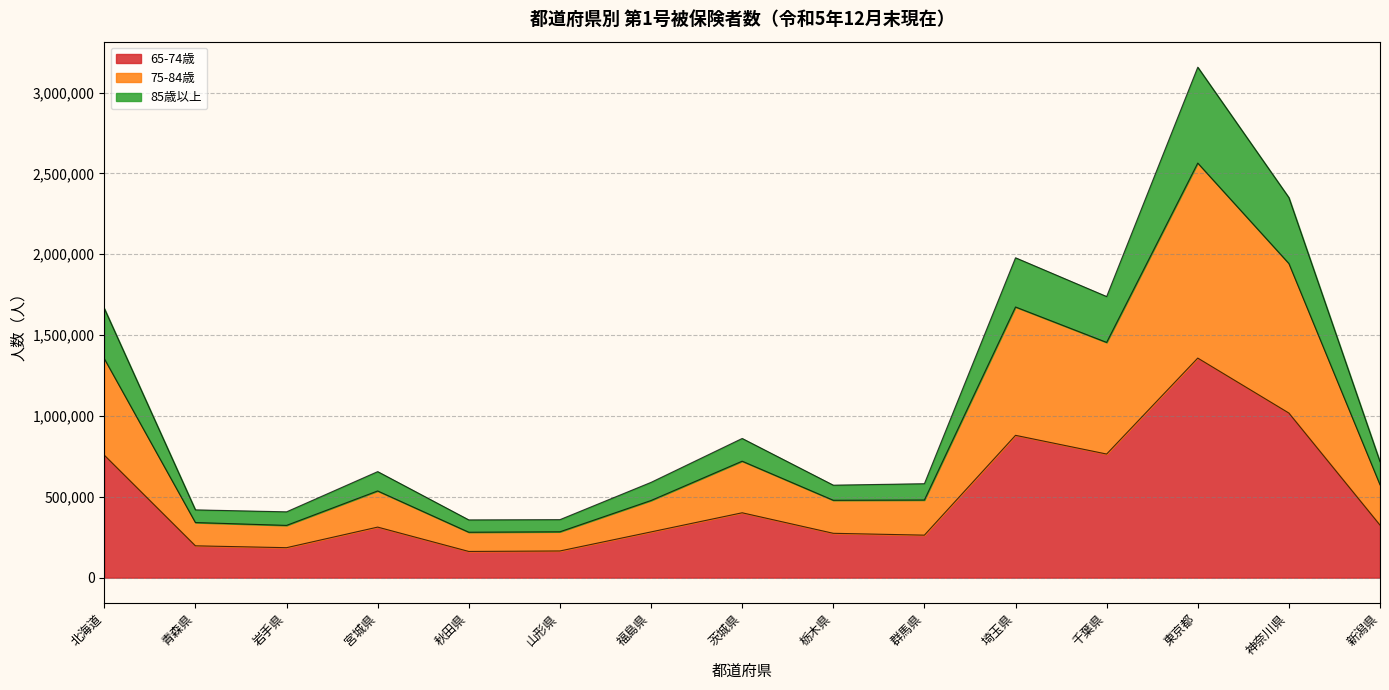

What is the lowest value of the 65-74歳 series?

162019